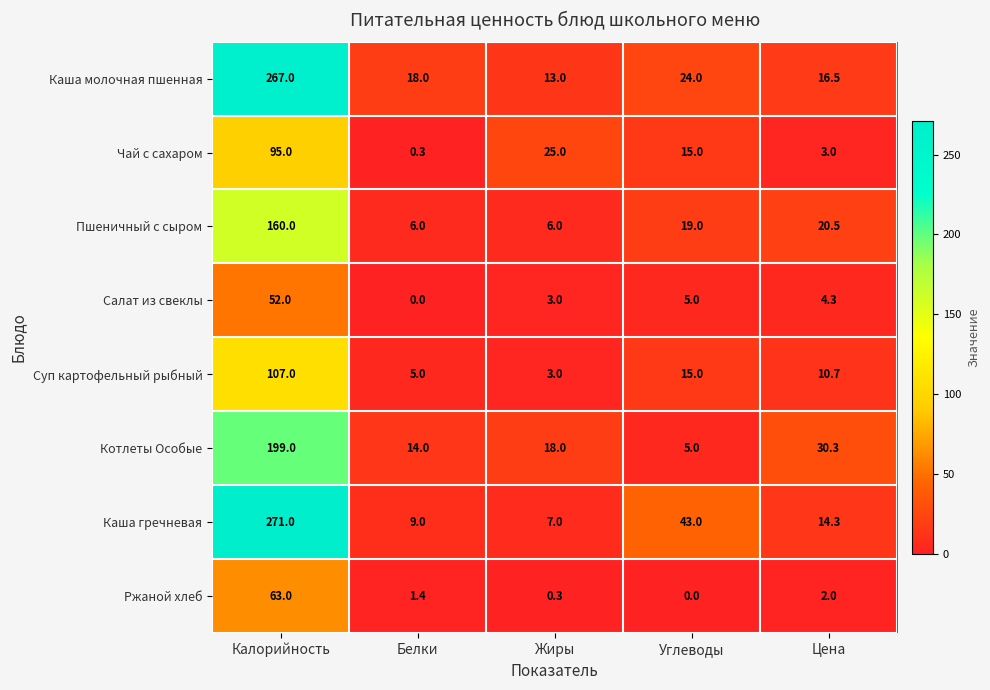

At which category is the sum across all series the highest?

Калорийность